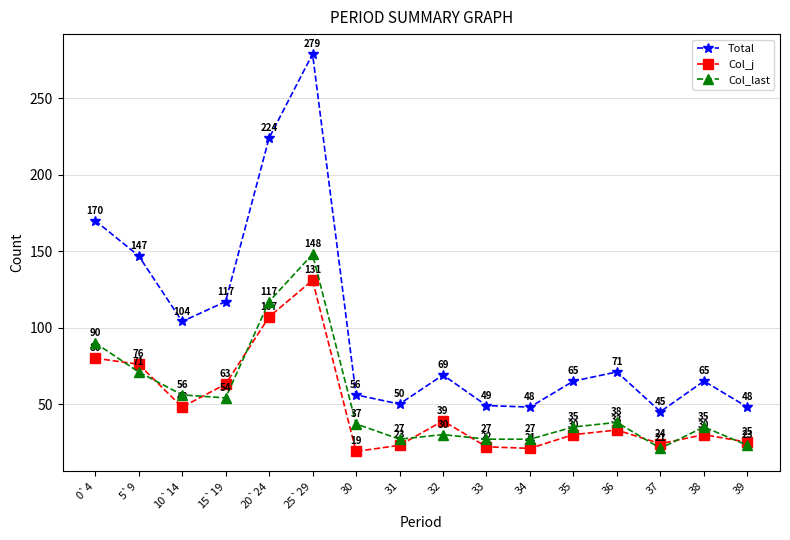

What is the label of the 5th point from the left?

20`24